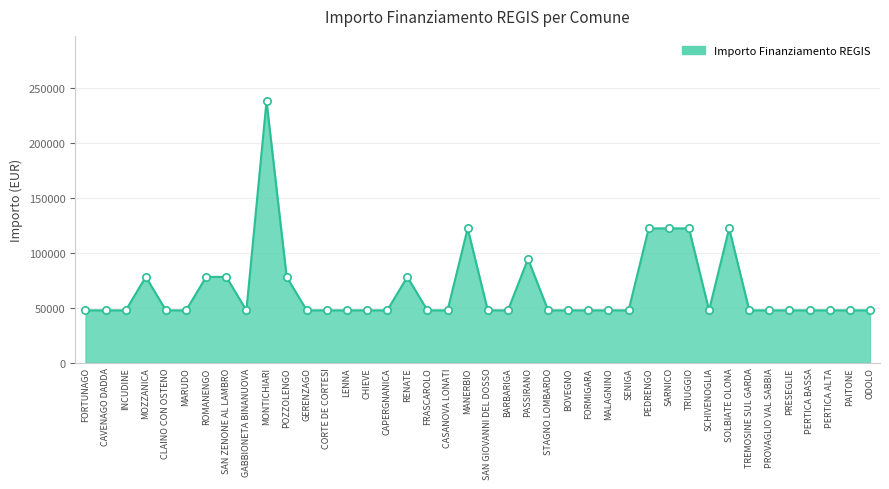

Between BARBARIGA and POZZOLENGO, which is larger?

POZZOLENGO